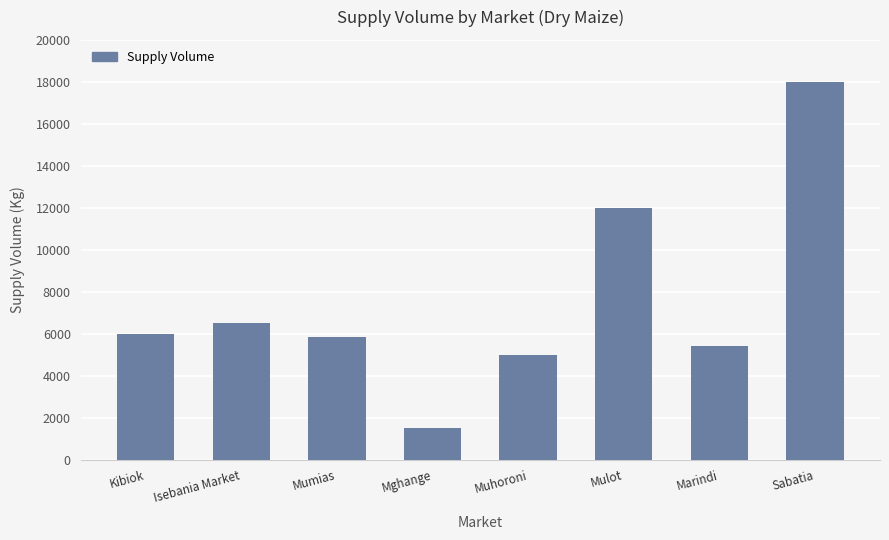

What is the minimum value shown in the chart?

1500